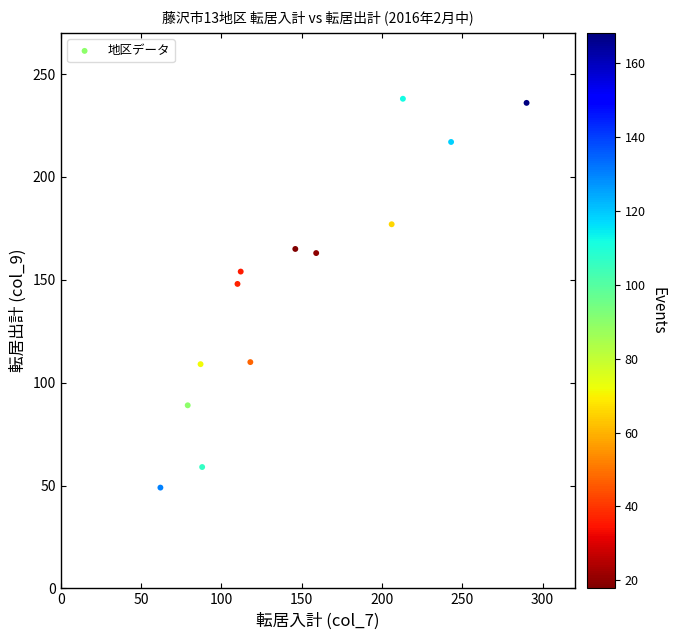

What Y value in the scatter plot is closest to 143?

148